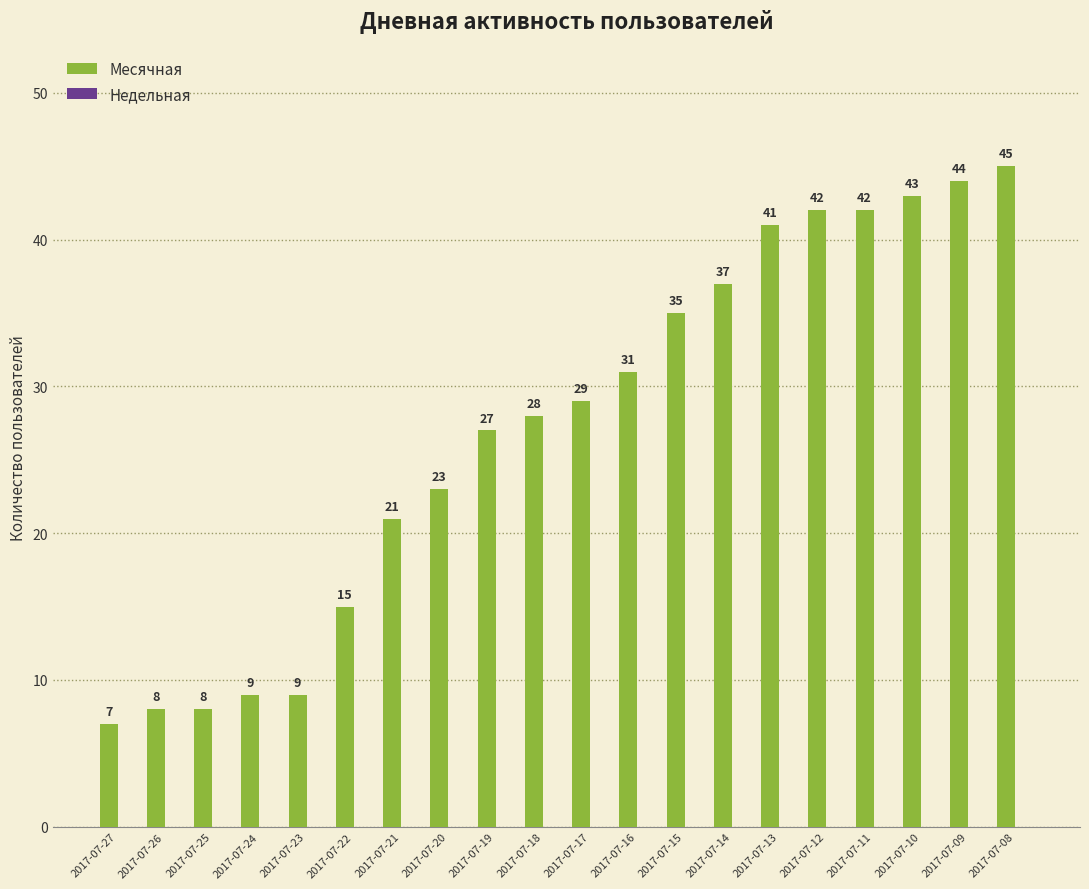

Between 2017-07-11 and 2017-07-18, which is larger?

2017-07-11